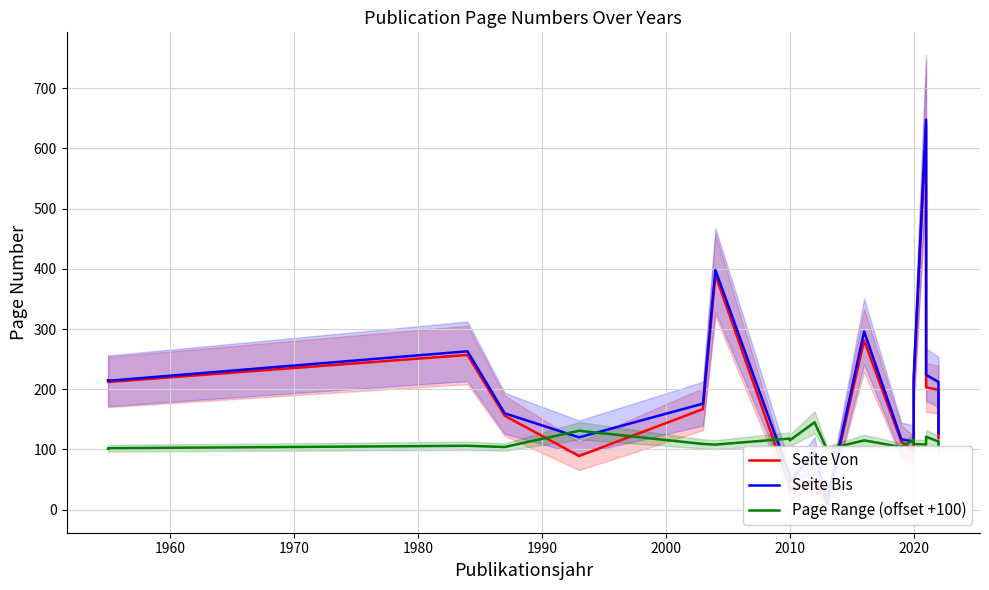

What is the difference between the maximum and minimum values in the Seite Bis series?

637